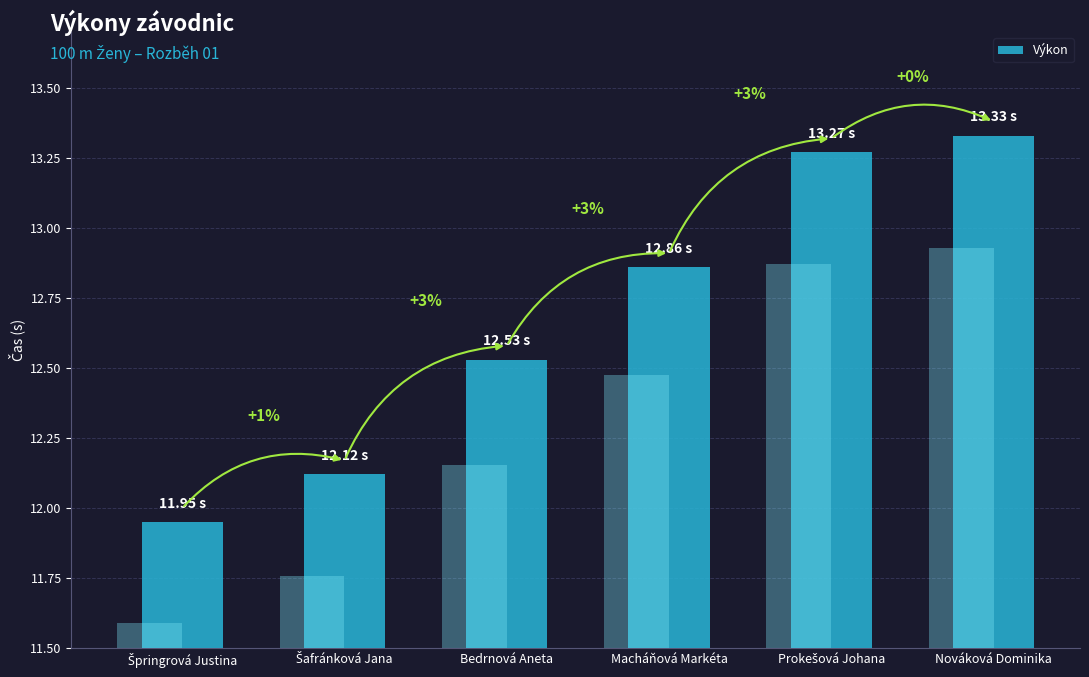

The value at Šafránková Jana is 12.1. True or false?

True